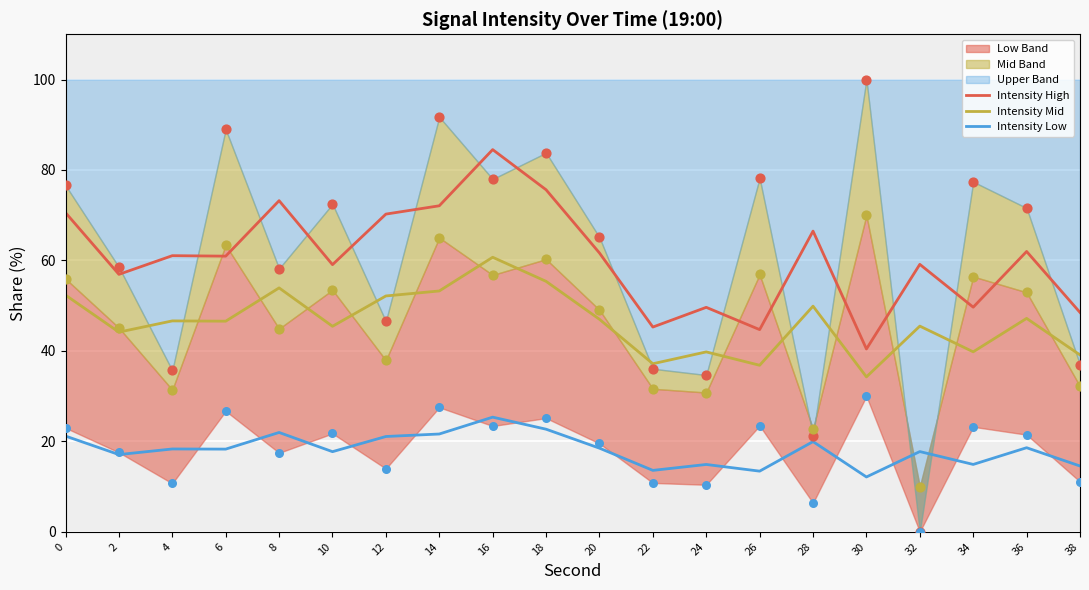

Which series has the largest total across all categories?

Intensity High